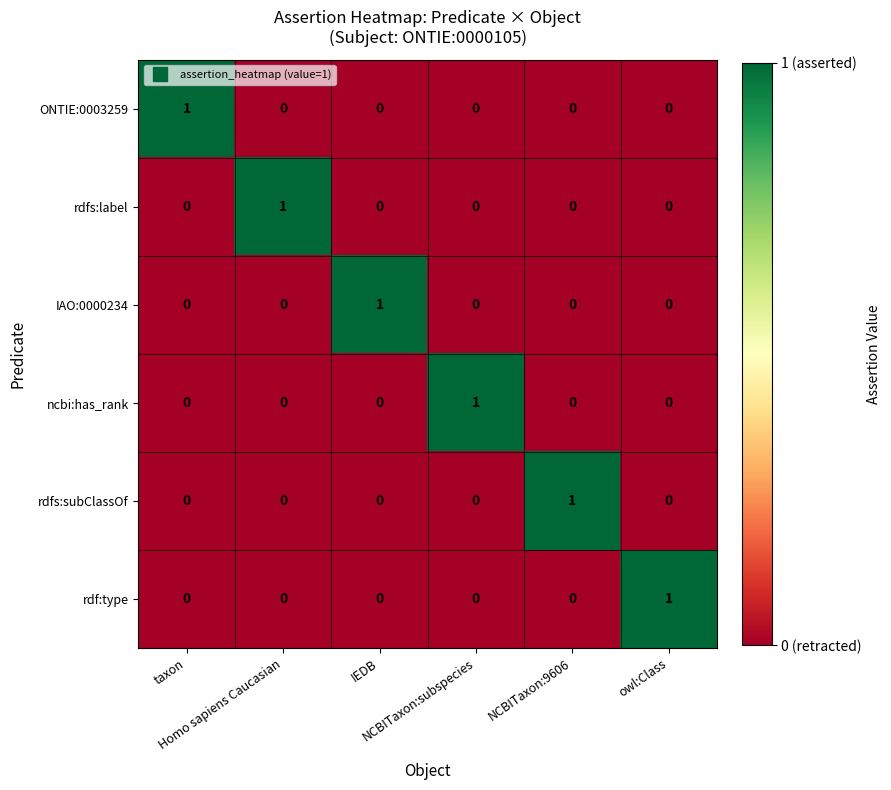

How many ncbi:has_rank values are between 0 and 1?

6